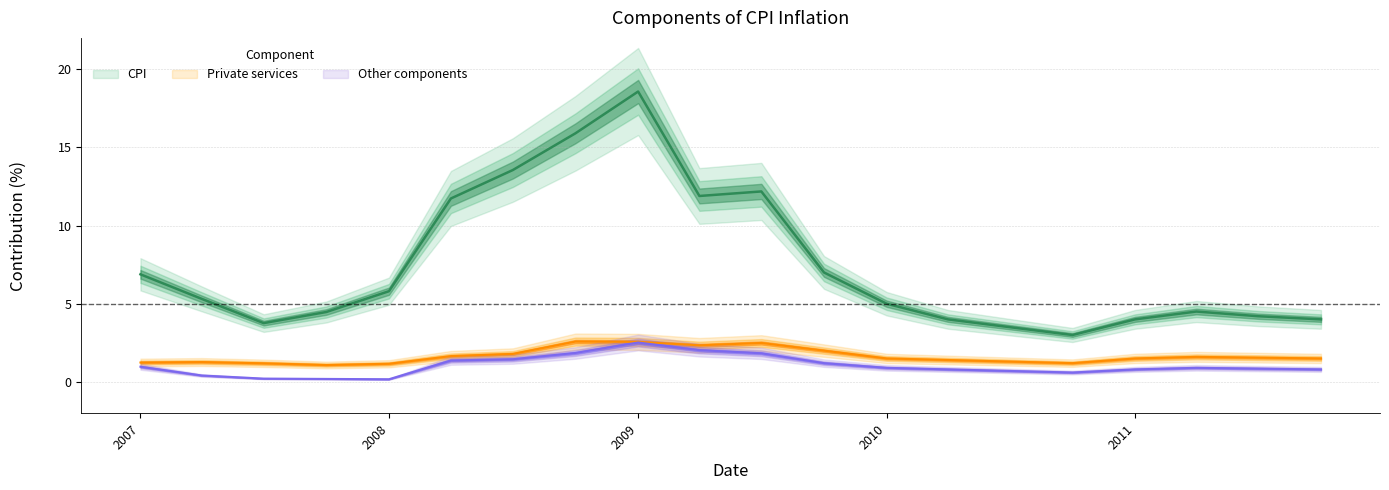

Rank the series by their maximum value, from highest to lowest.

CPI, Private services, Other components